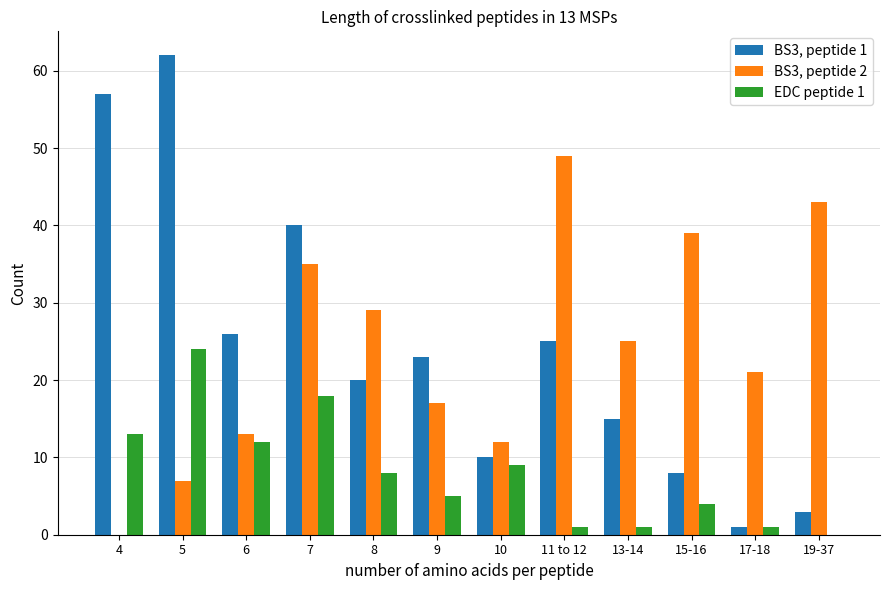

Which label corresponds to the largest value in the chart?

5